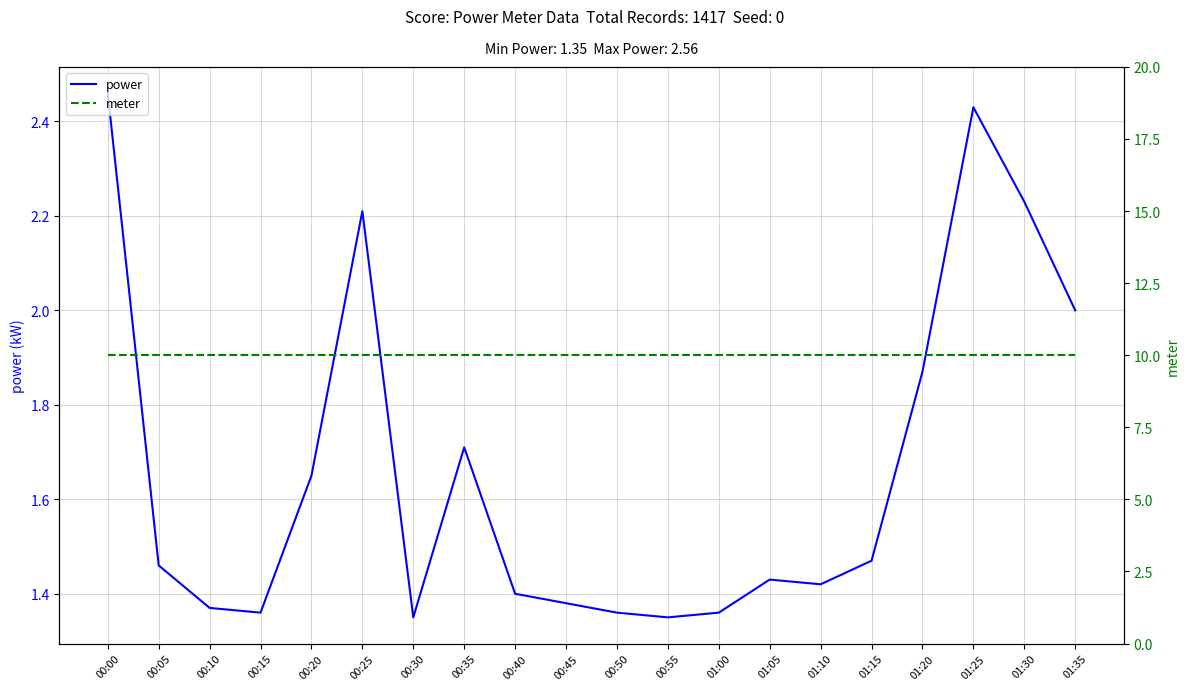

True or false: power and meter intersect in this chart.

False